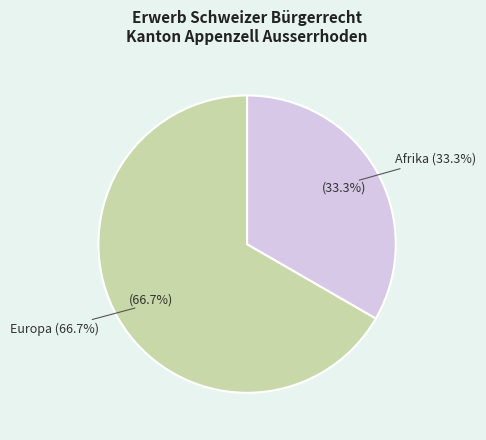

True or false: Europa accounts for 78% of the total.

False